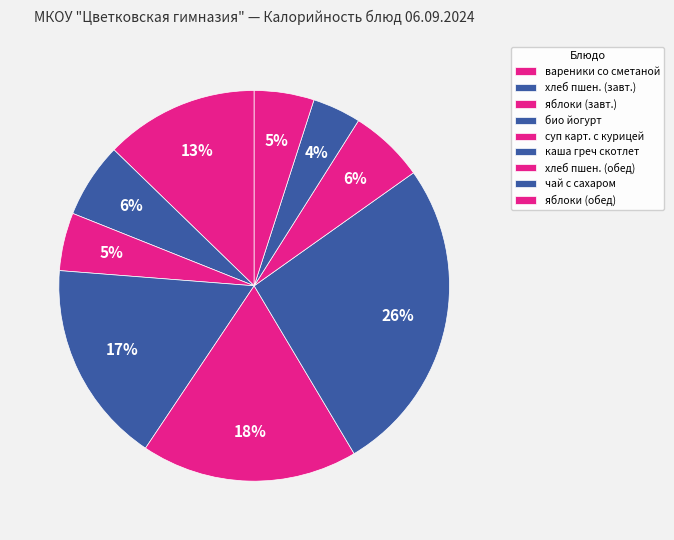

Count the number of slices in the pie.

9